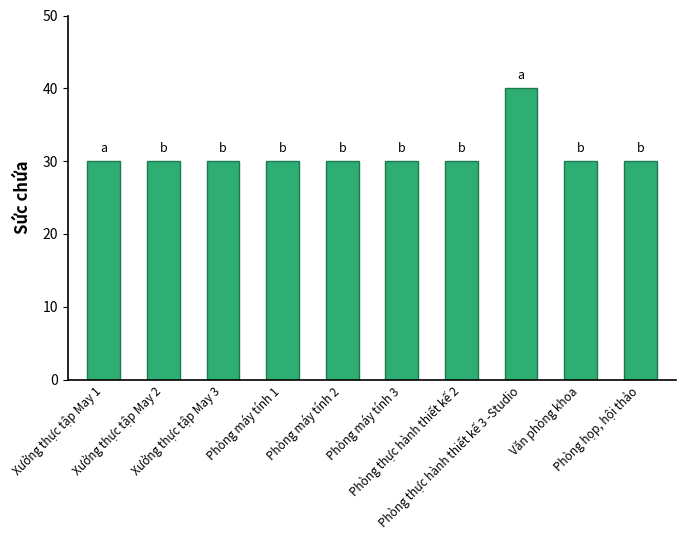

True or false: the data shows 30 at Xưởng thực tập May 1.

True